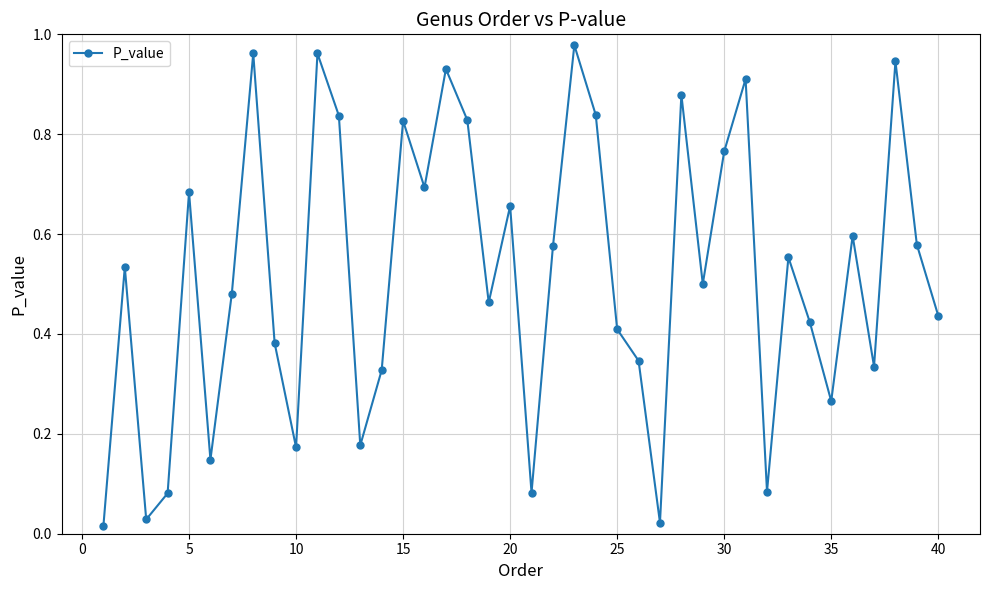

What is the sum of all values?

20.7